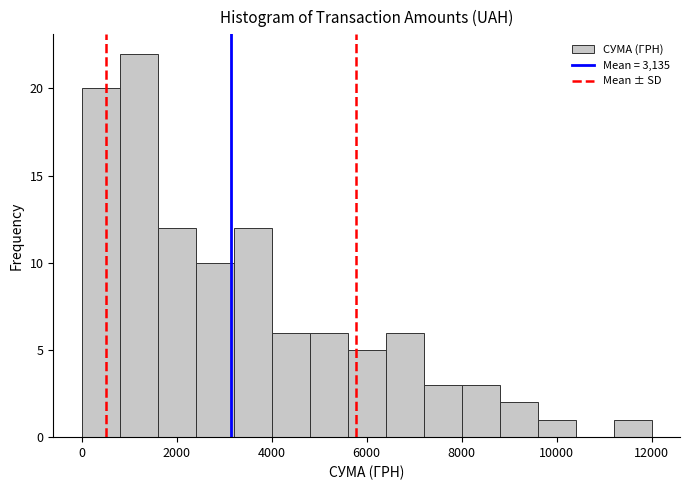

What is the height of the bar covering 2400 to 3200 on the x-axis? The values are not printed on the chart, so give them approximately, as read against the axis.

10